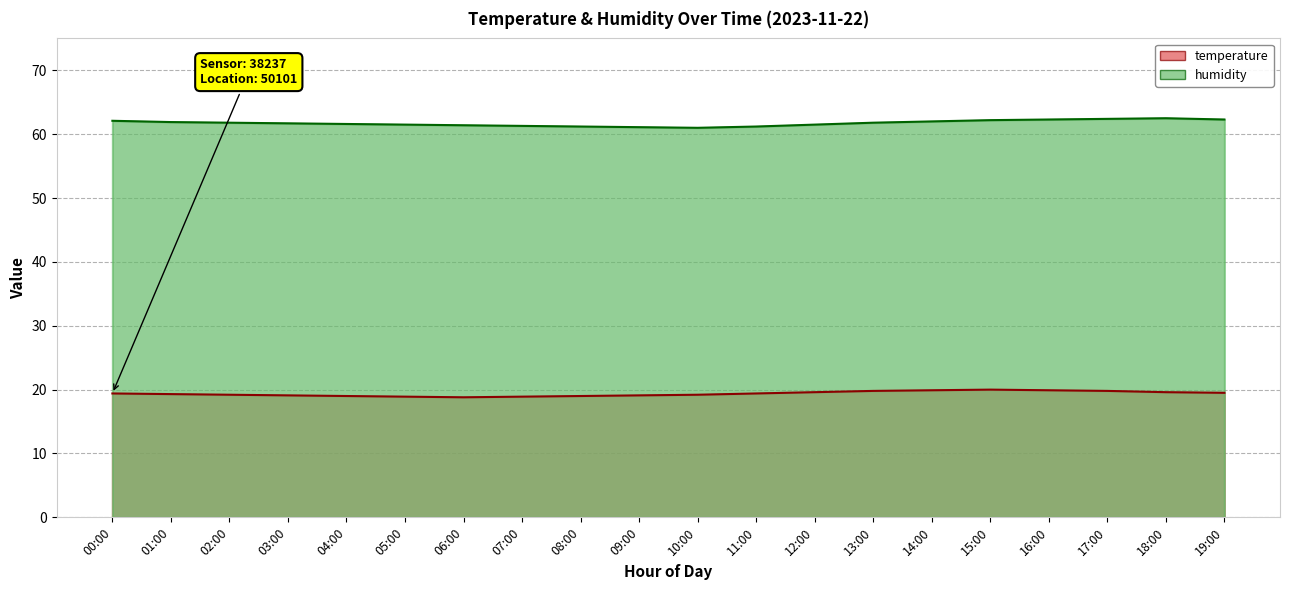

What is the difference between the maximum and minimum values in the temperature series?

1.2